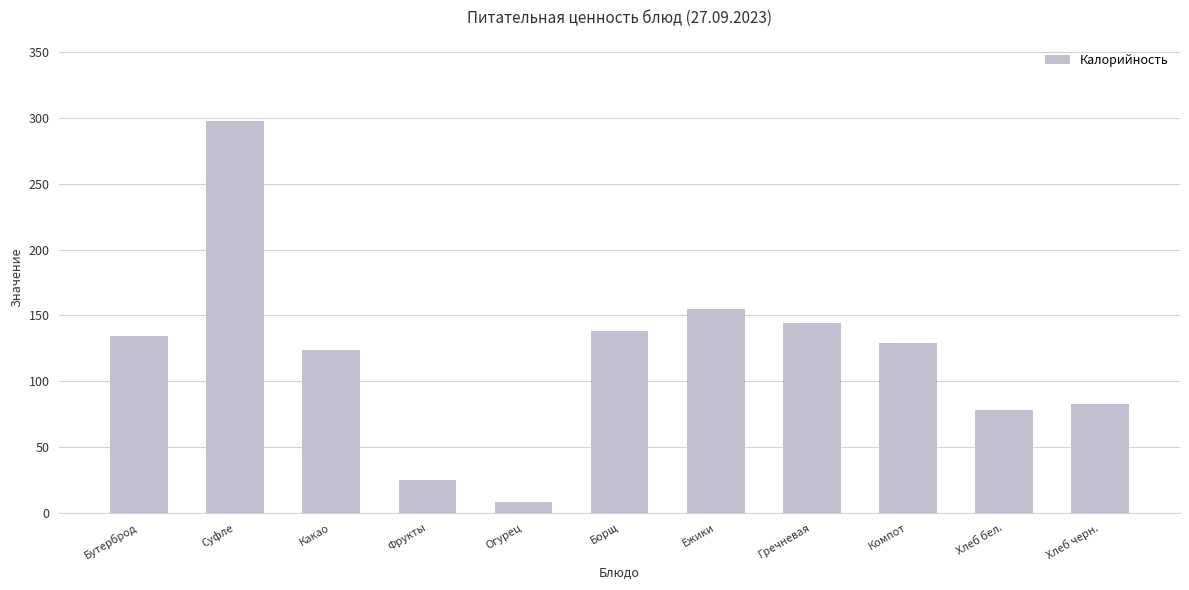

Which label corresponds to the largest value in the chart?

Суфле